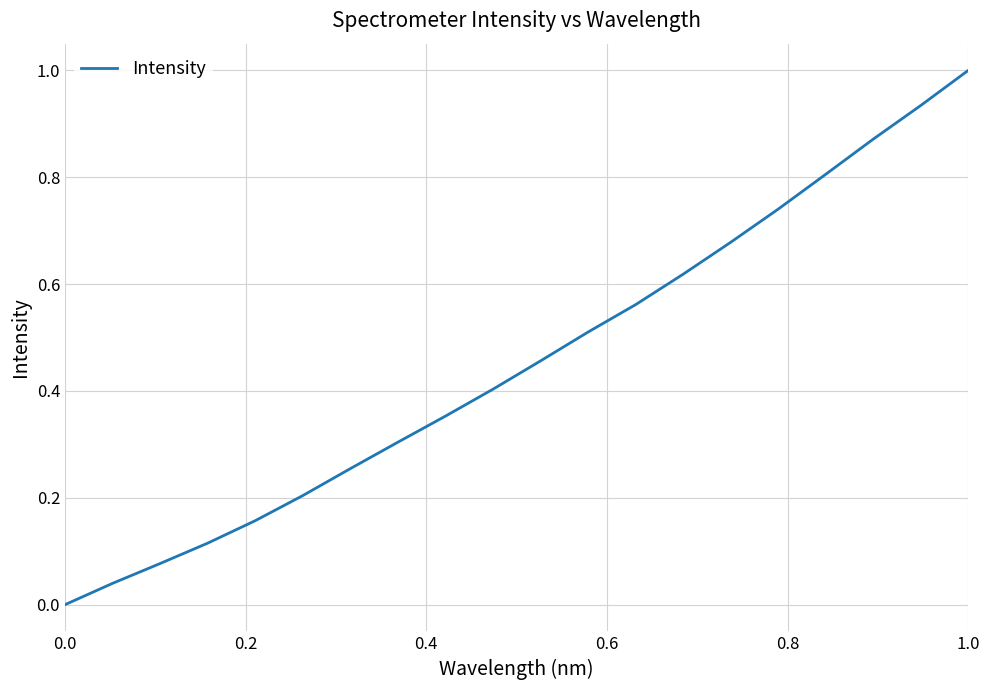

How many lines are shown in the chart?

1